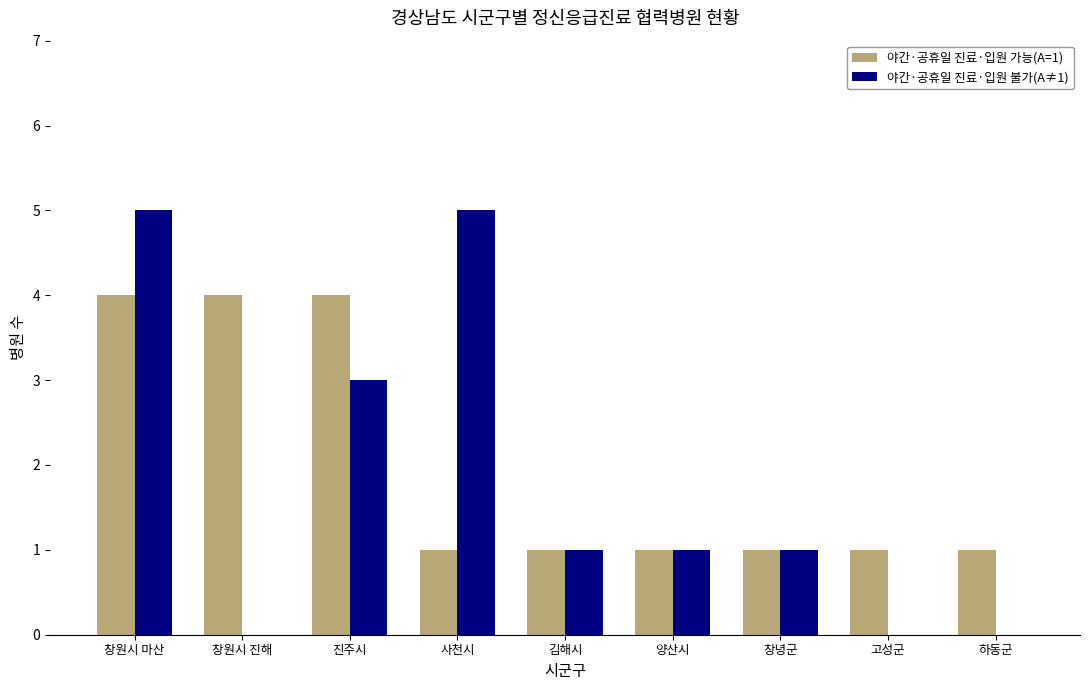

How many 야간·공휴일 진료·입원 불가(A≠1) values are between 0 and 3?

7